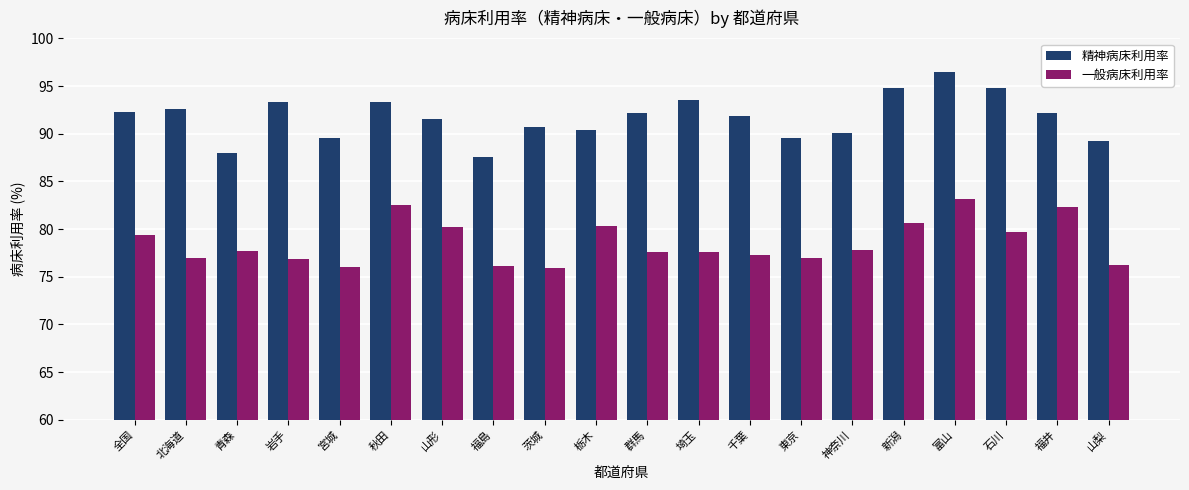

Which series changed the most between 山形 and 茨城?

一般病床利用率